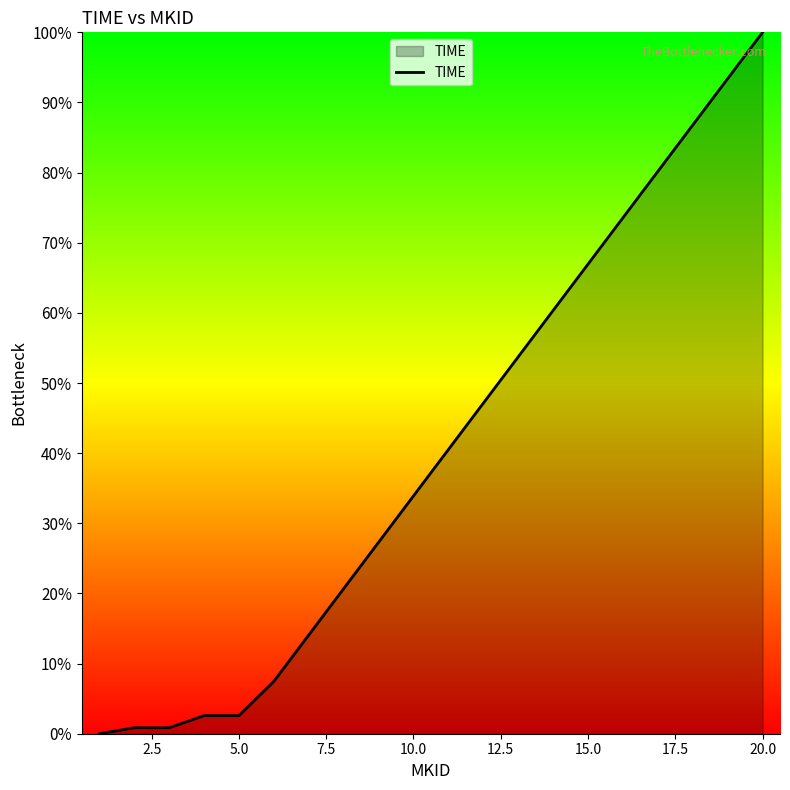

What is the difference between the second highest and second lowest values?

92.5